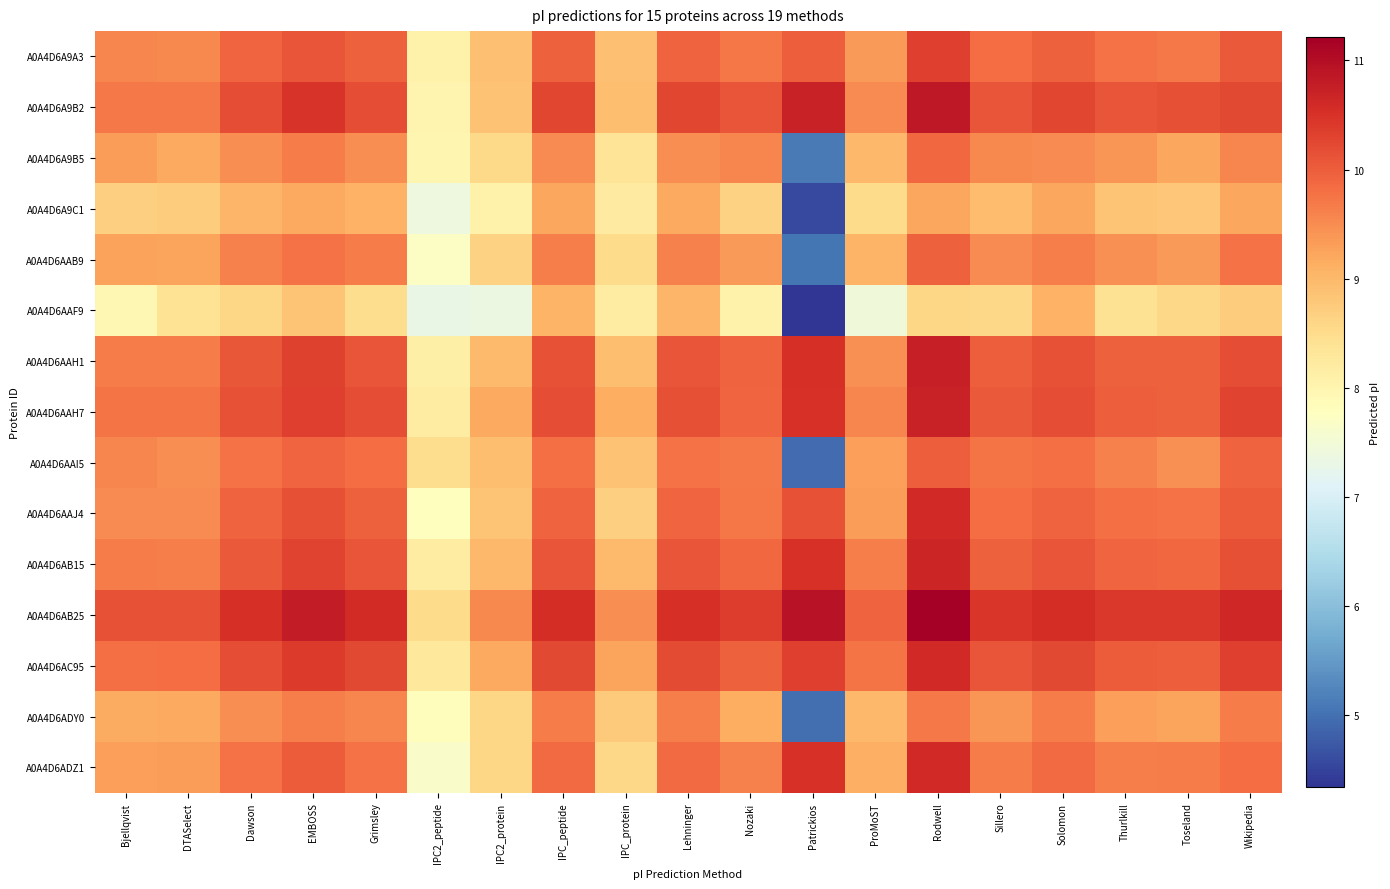

What is the spread (max minus min) of values at Solomon?

1.5